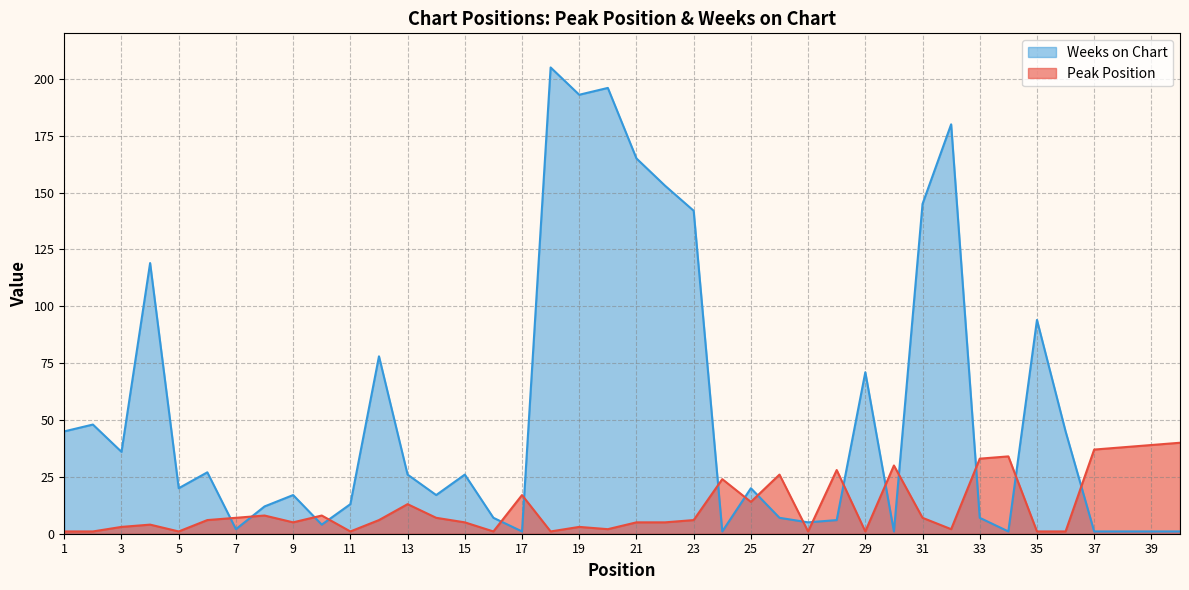

The Weeks on Chart series shows 165 at 21. True or false?

True